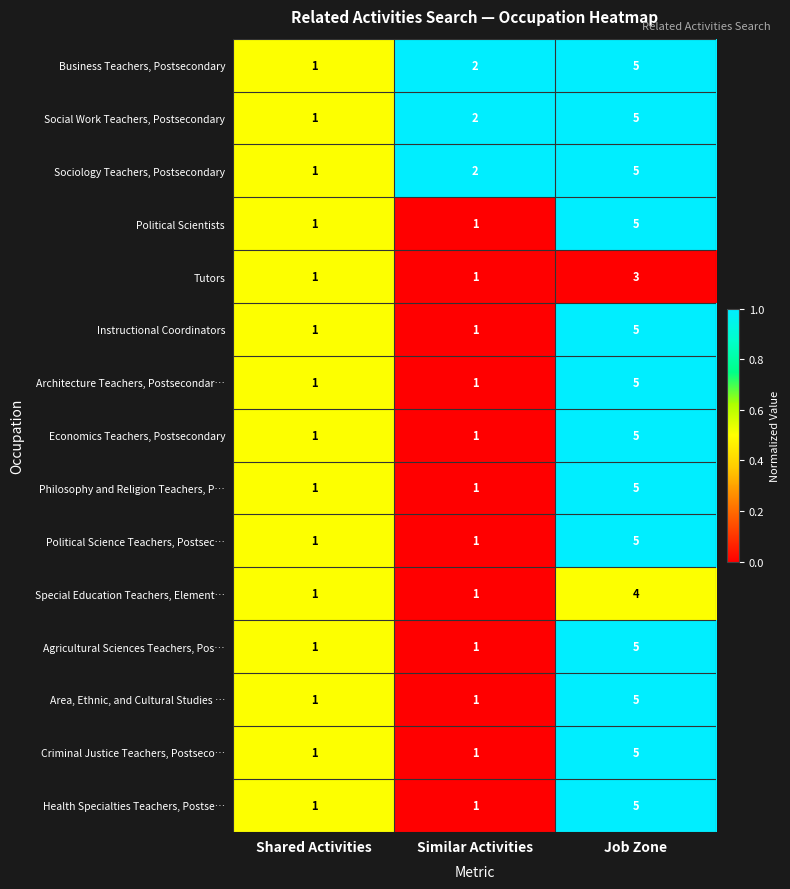

True or false: Tutors has a value of 5 at Job Zone.

False